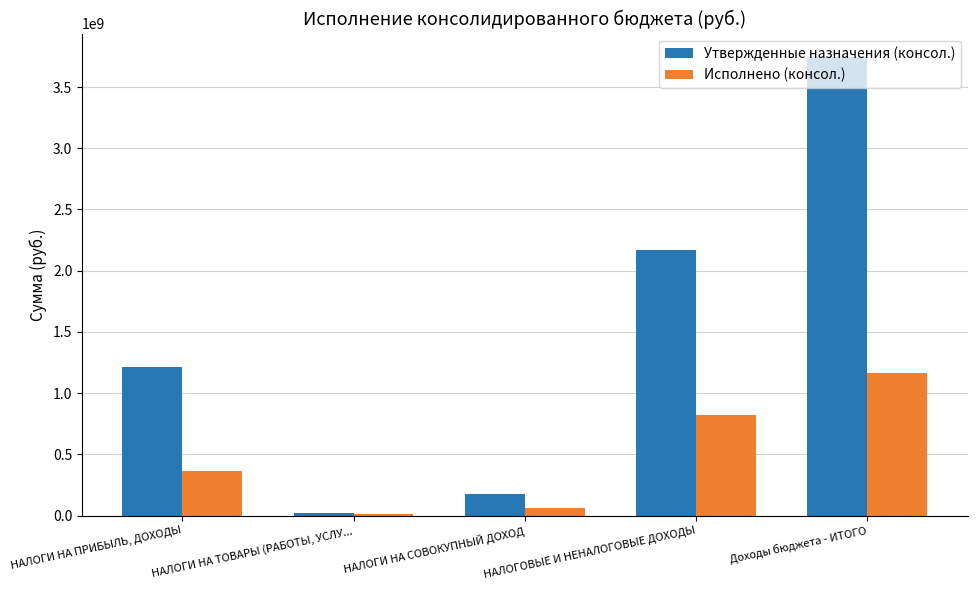

How many categories are shown in the chart?

5